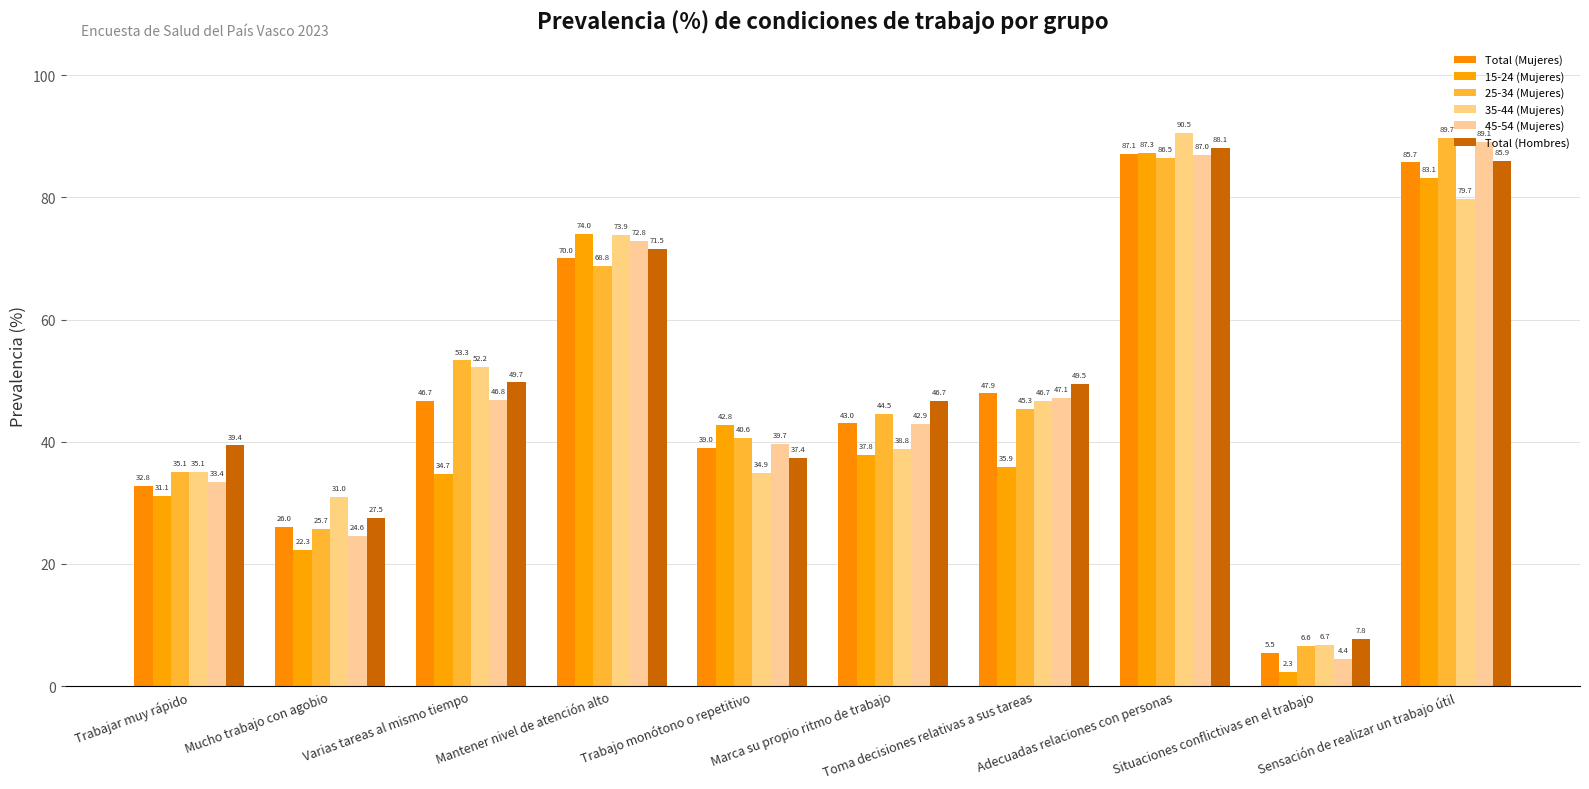

At which label is Total (Mujeres) closest to 46?

Varias tareas al mismo tiempo